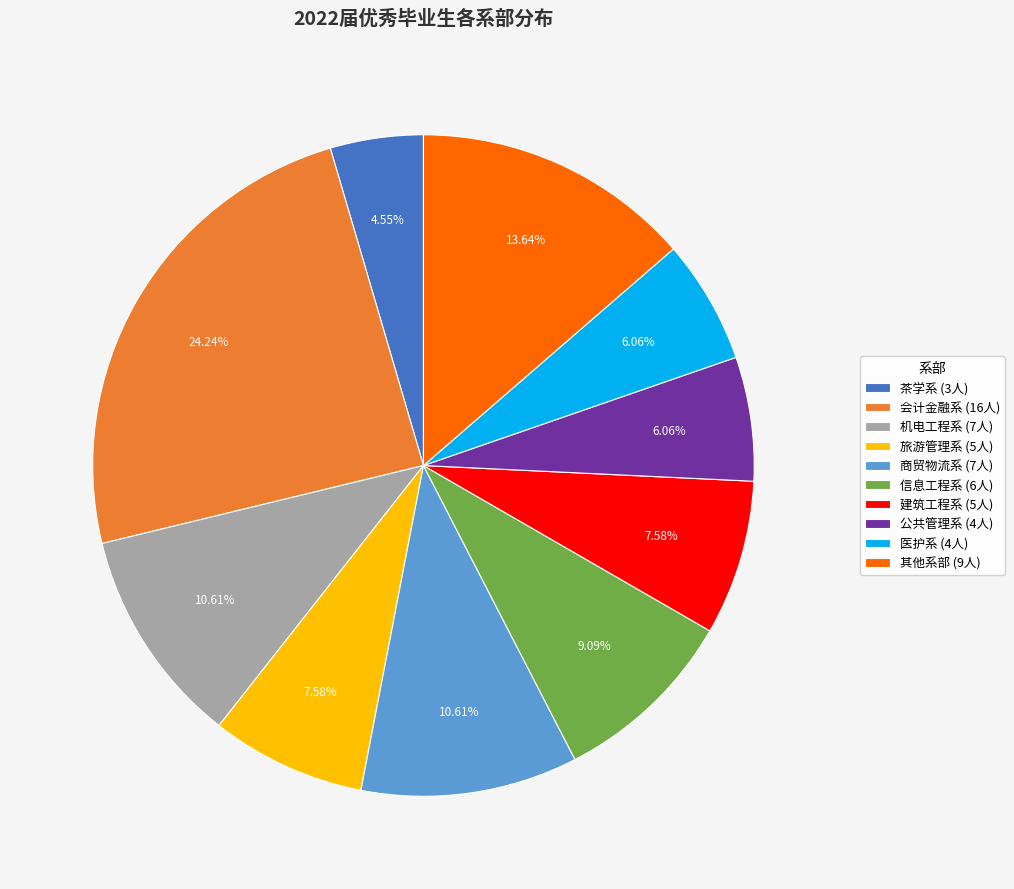

Is the sum of 会计金融系 (16人) and 医护系 (4人) greater than half?

No